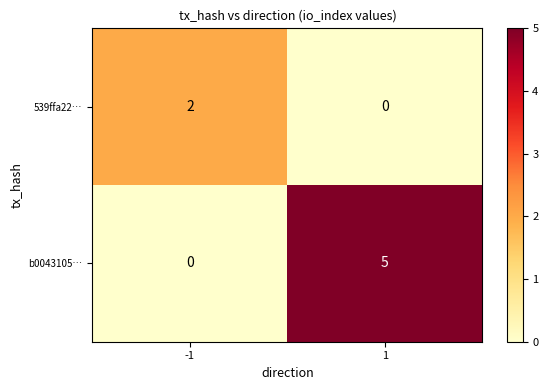

How many series are shown in this chart?

2